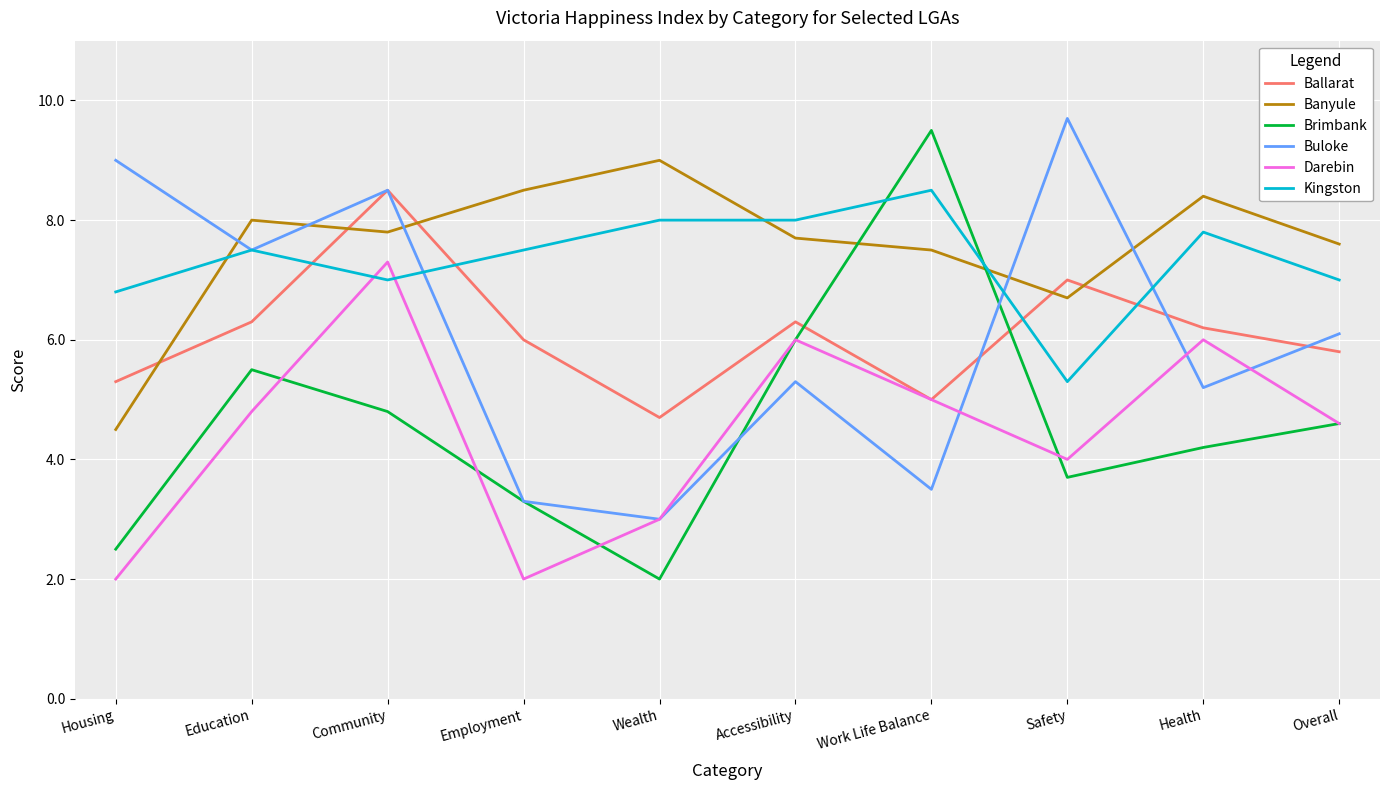

What is the greatest value displayed?

9.7